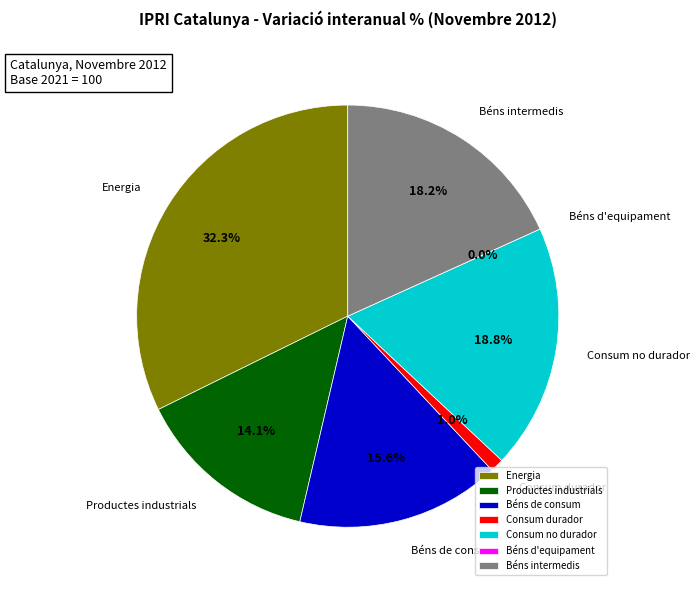

To the nearest percent, what is the difference between the largest and smallest slice percentages?

32%